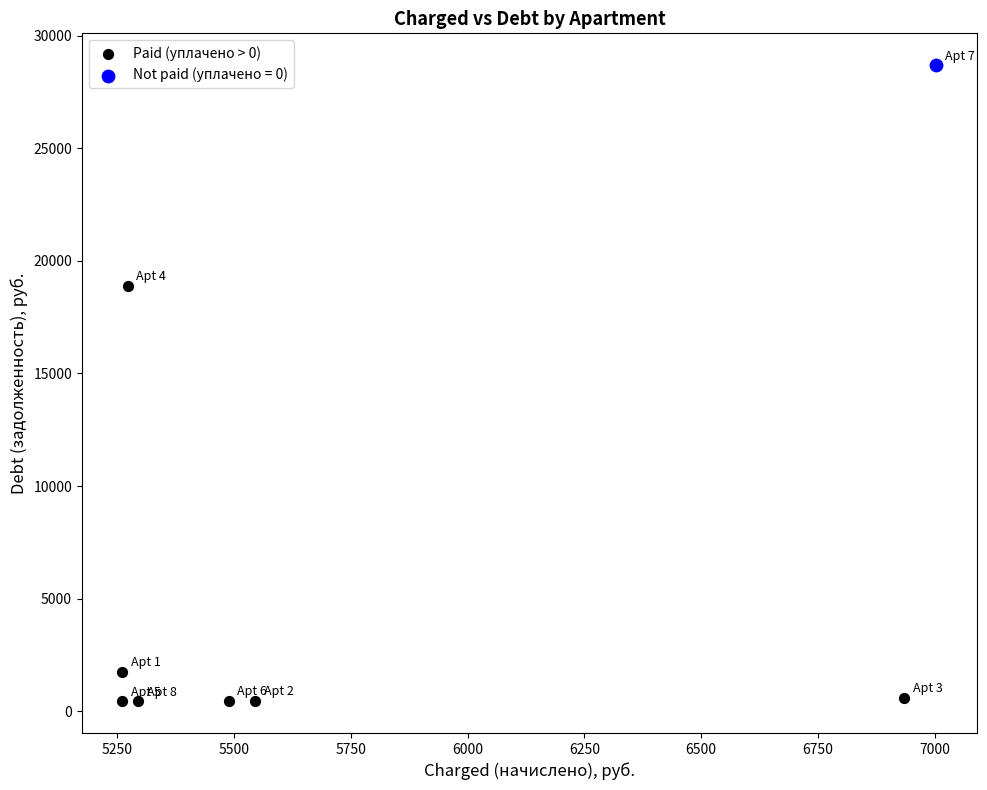

What are all the series names shown in the legend?

Paid (уплачено > 0), Not paid (уплачено = 0)